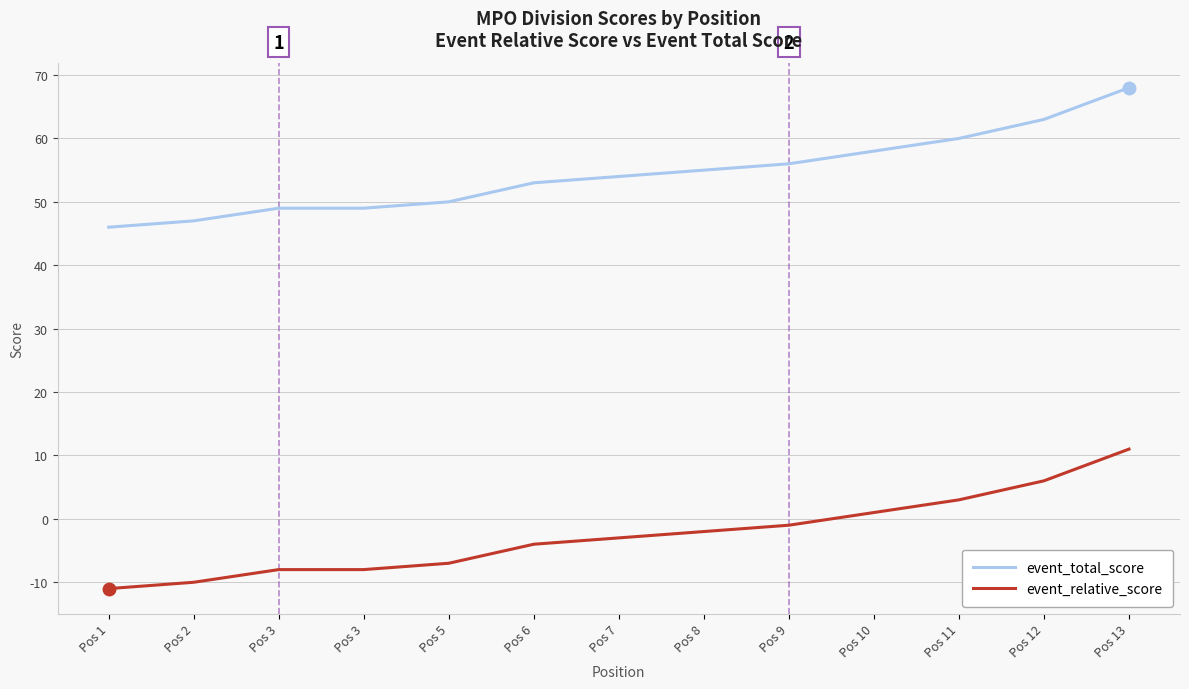

Which series has the largest total across all categories?

event_total_score